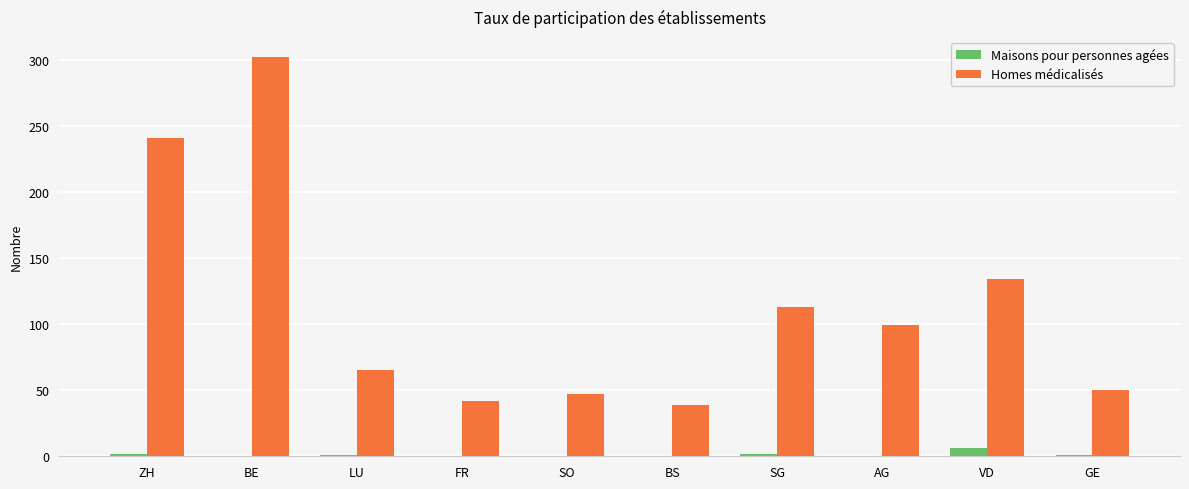

What is the approximate value of Homes médicalisés at BS?

39